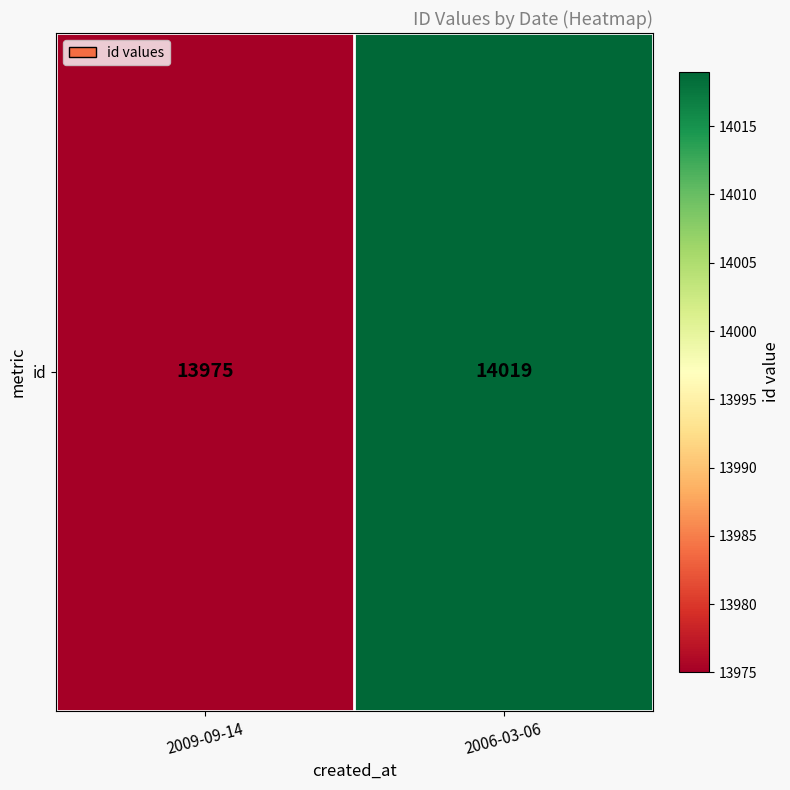

Is it true that the value at 2009-09-14 is 20905?

False